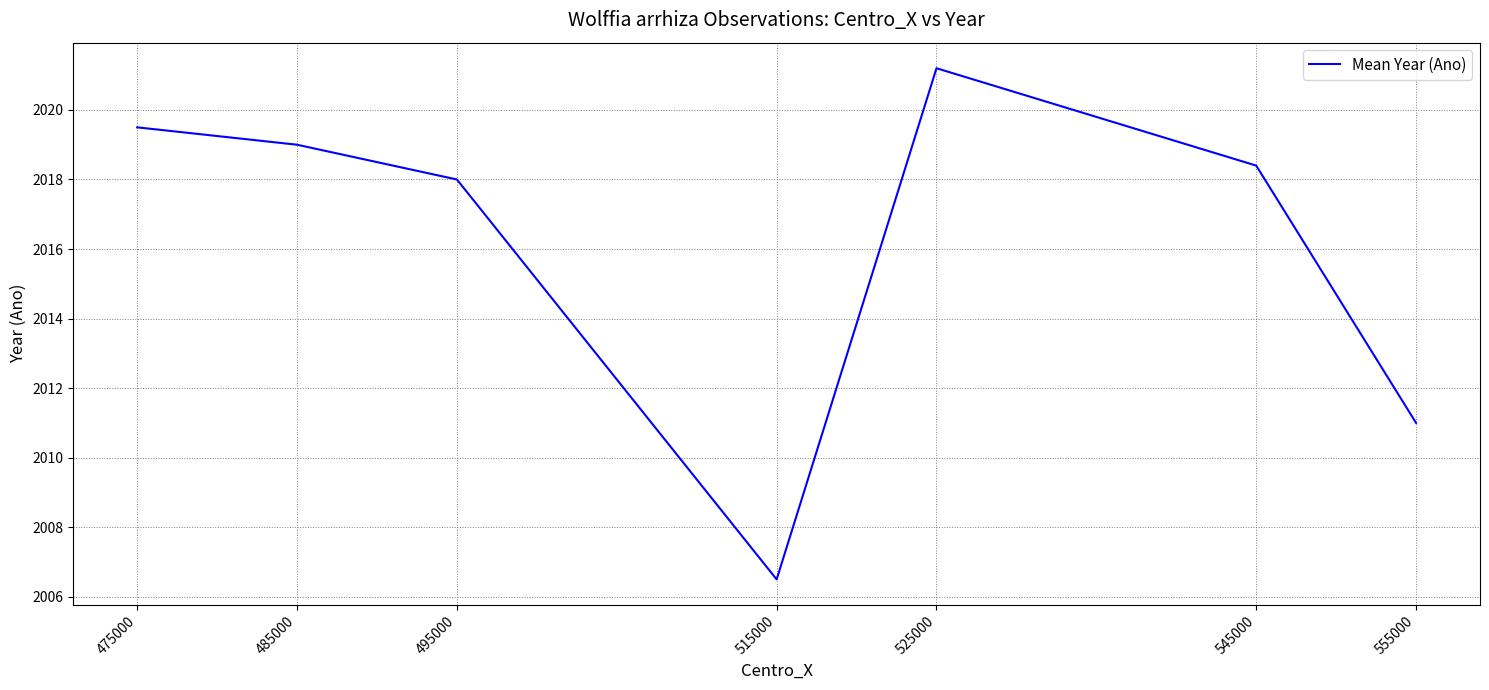

The value at 495000 is 2018.0. True or false?

True